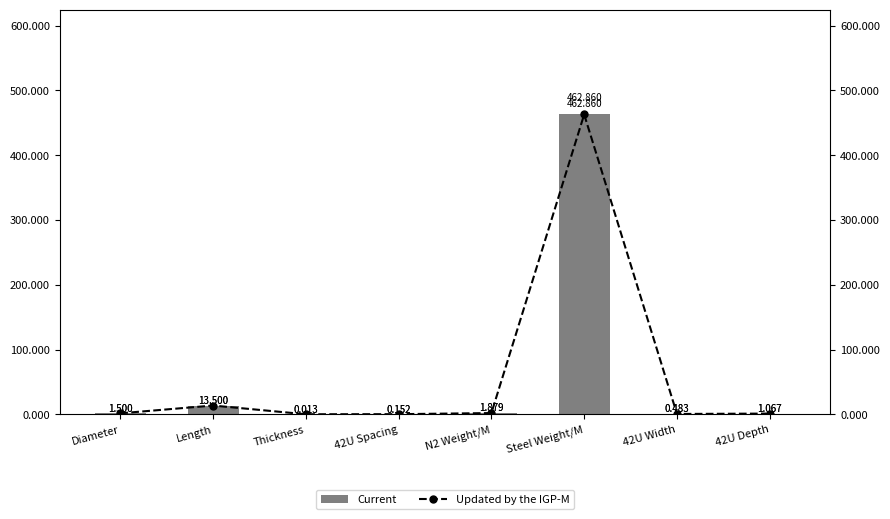

True or false: Updated by the IGP-M has a value of 1.0 at Diameter.

False